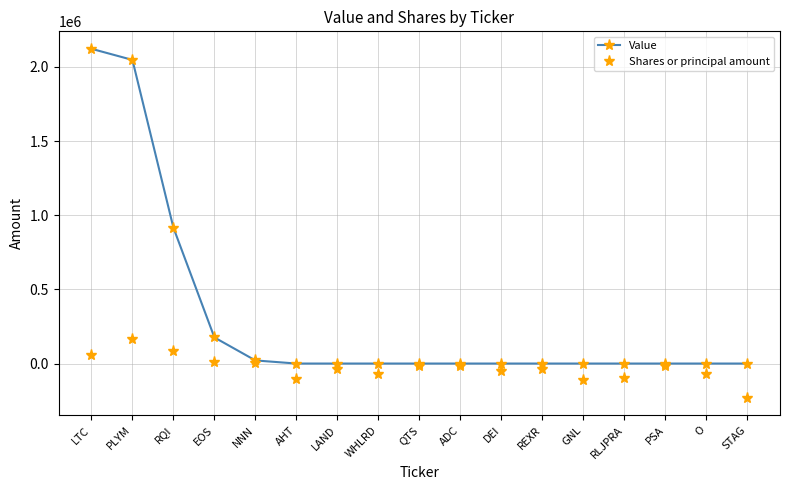

At which label is Value closest to 1061000?

RQI